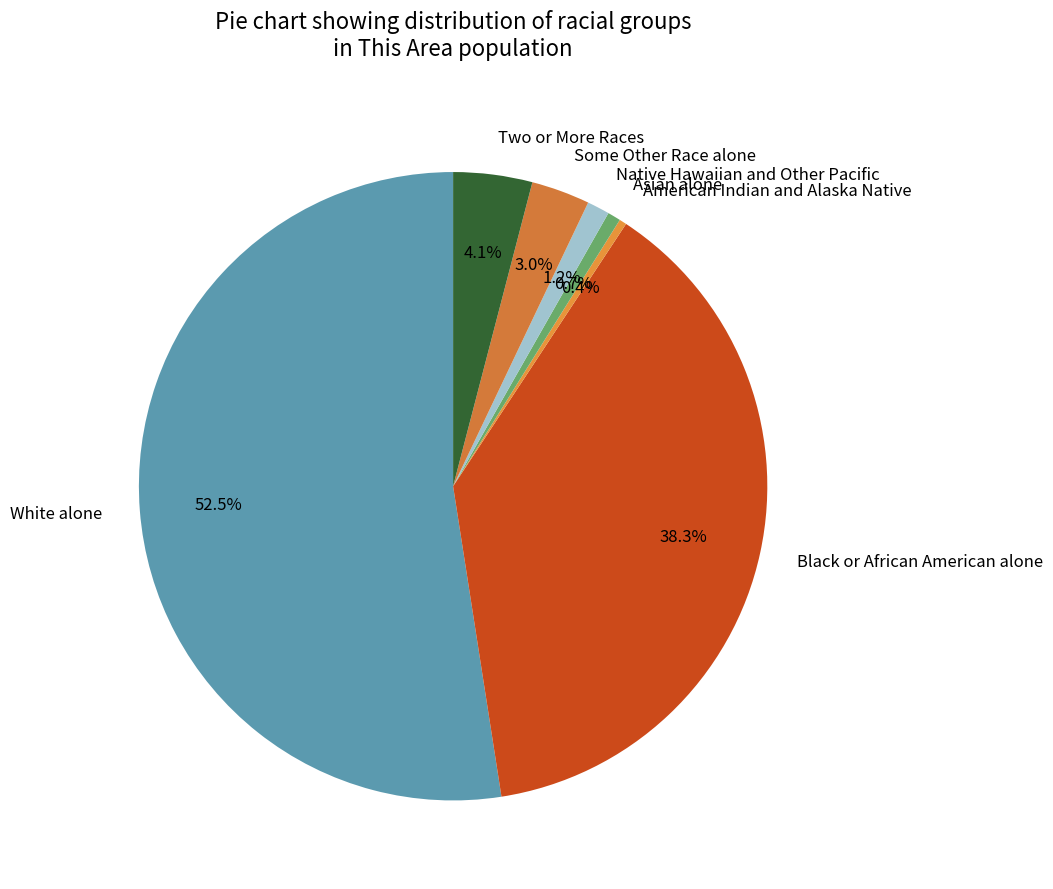

Combined, do American Indian and Alaska Native and White alone account for over 50%?

Yes